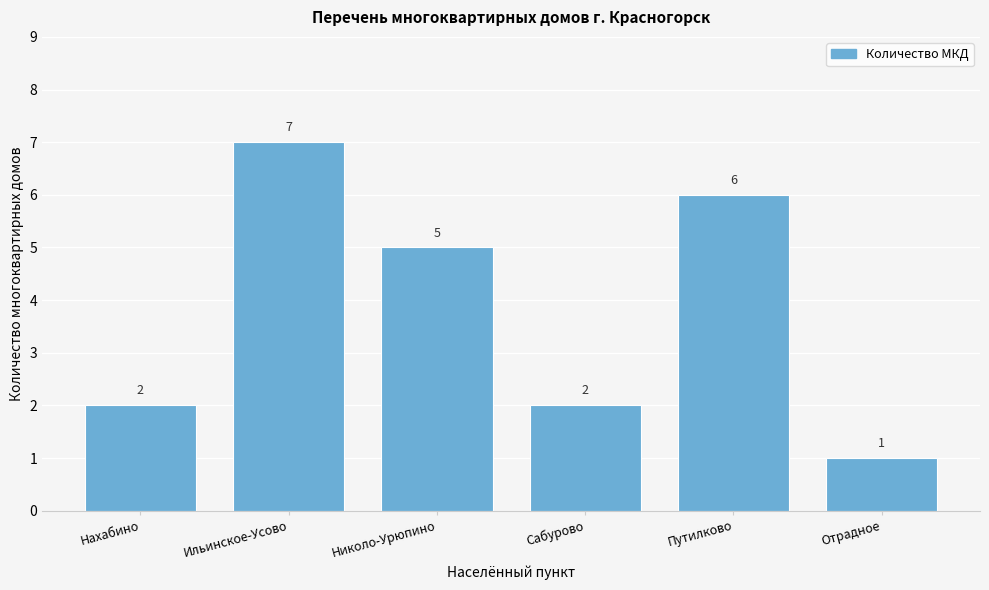

Reading left to right, extract all data points from this chart.

2	7	5	2	6	1